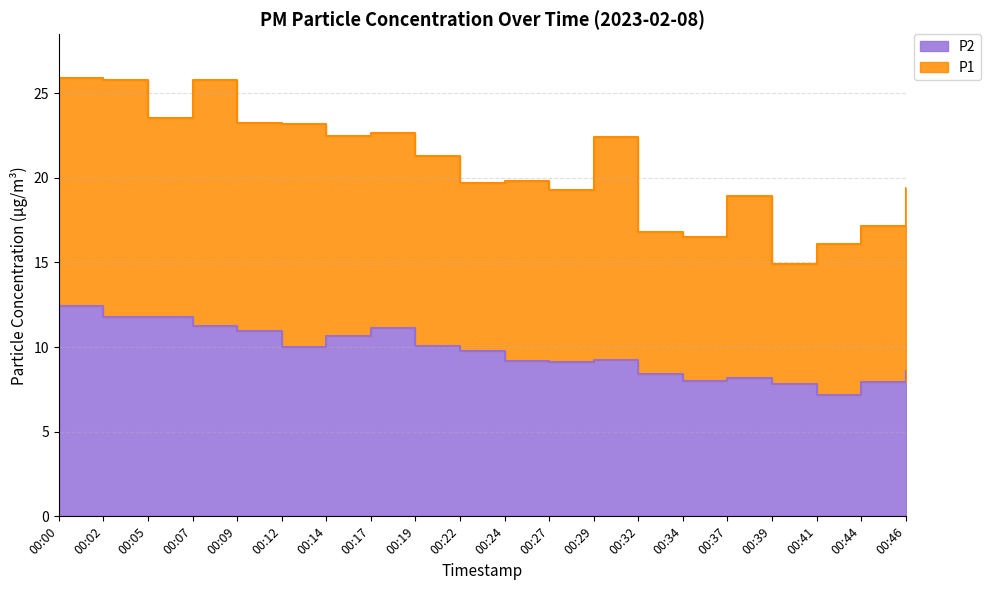

Reading right to left, list all the values displayed in this chart.

P1: 19.4	17.1	16.1	14.9	18.9	16.5	16.8	22.4	19.3	19.8	19.7	21.3	22.6	22.5	23.2	23.3	25.8	23.5	25.8	25.9
P2: 8.6	7.9	7.2	7.8	8.2	8.0	8.4	9.2	9.1	9.2	9.8	10.1	11.1	10.6	10.0	11.0	11.2	11.8	11.8	12.4